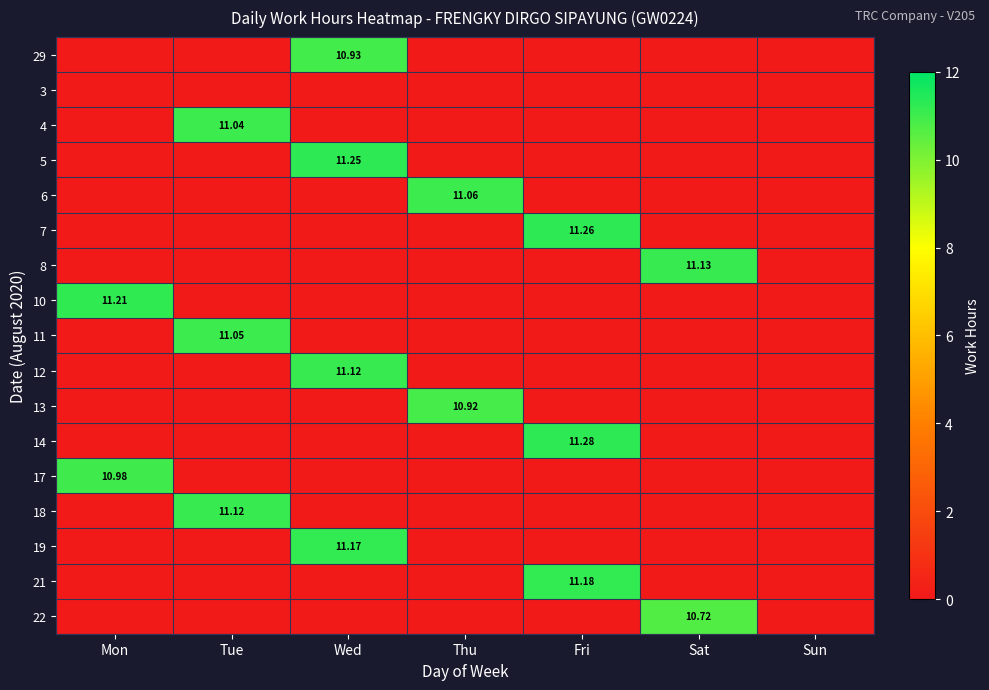

At which category is the sum across all series the highest?

Wed